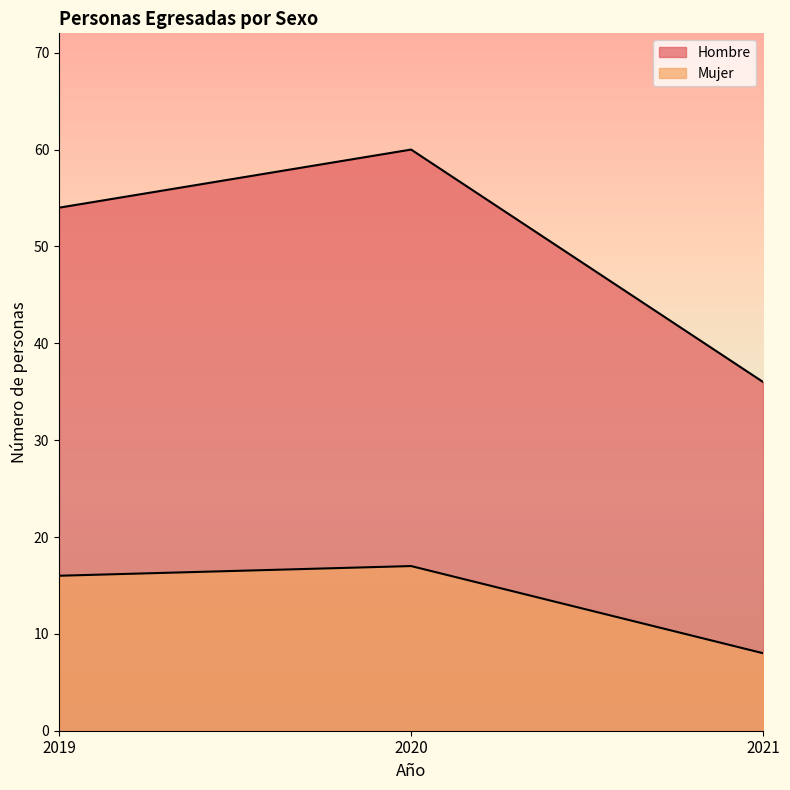

Rank the categories by Hombre value from lowest to highest.

2021, 2019, 2020